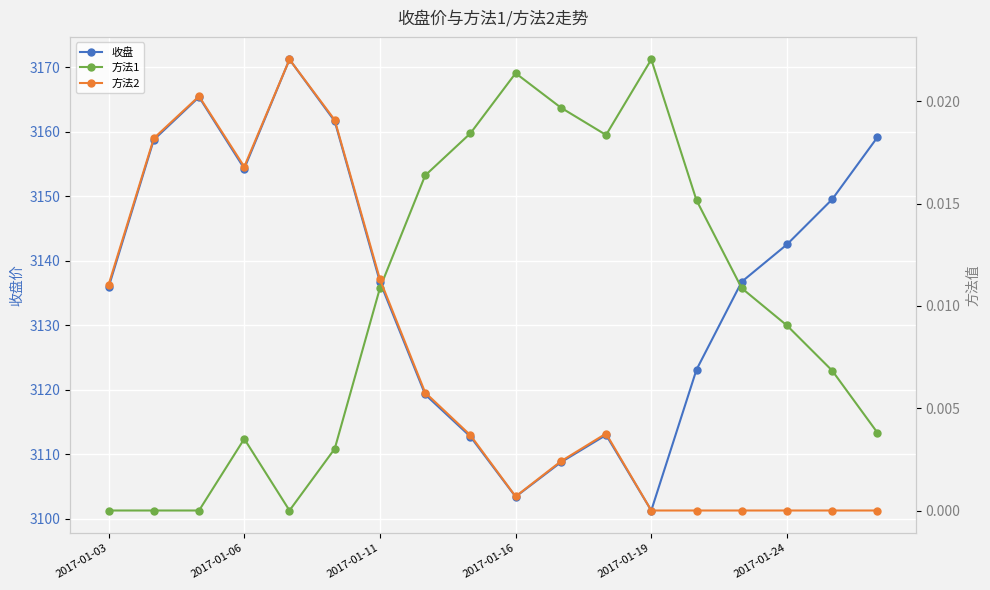

How many interior local valleys does the 收盘 series have?

3